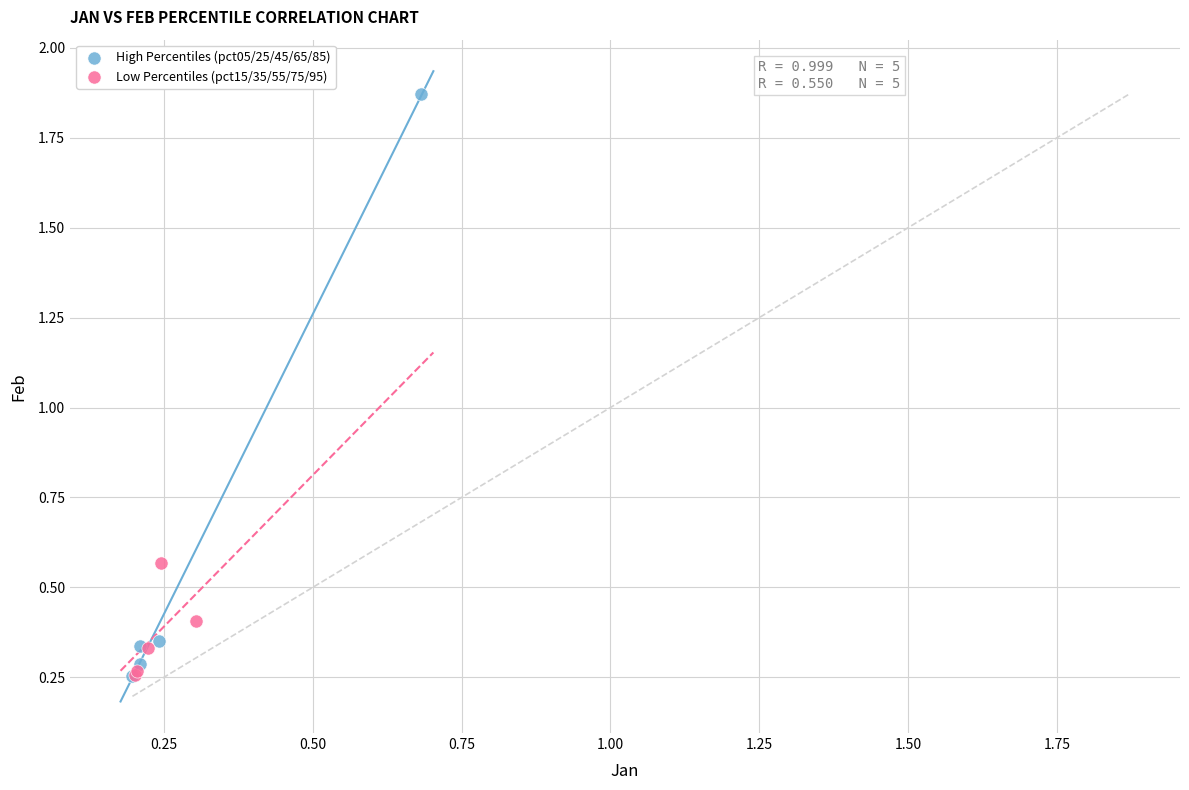

Which series has the largest Y range (max minus min)?

High Percentiles (pct05/25/45/65/85)